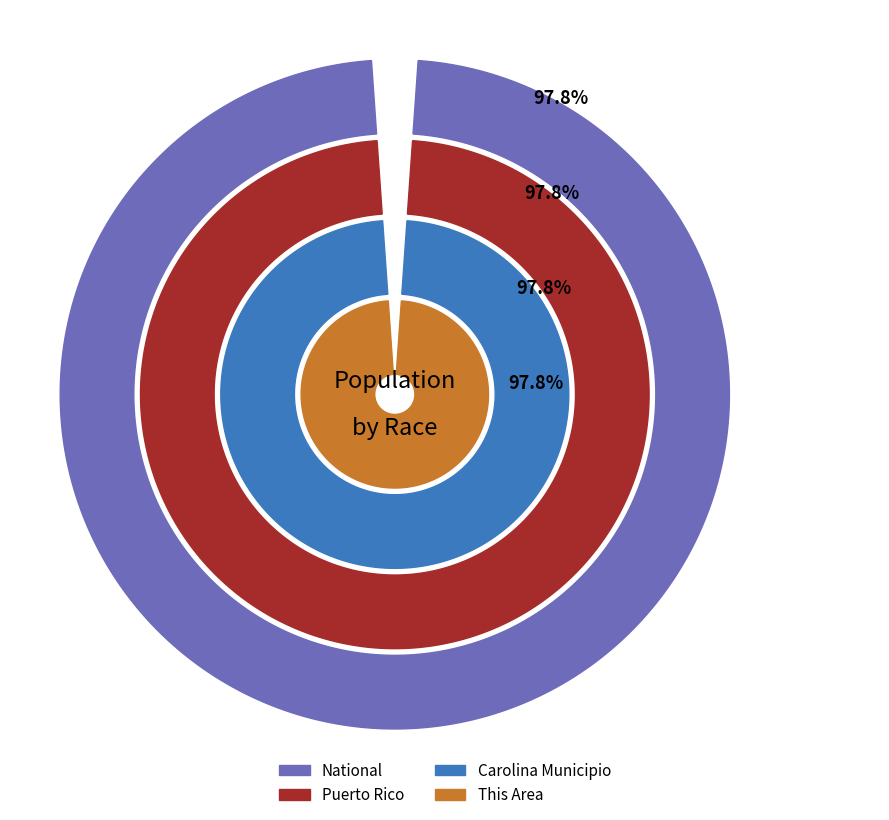

Is it true that Two or More Races is 3% of the pie?

True